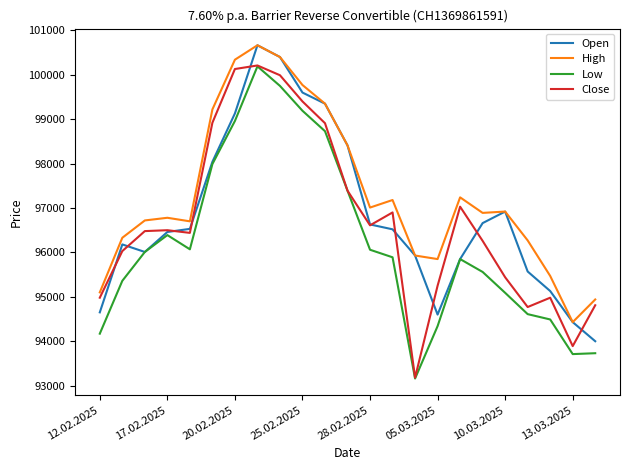

Which series has the largest total across all categories?

High